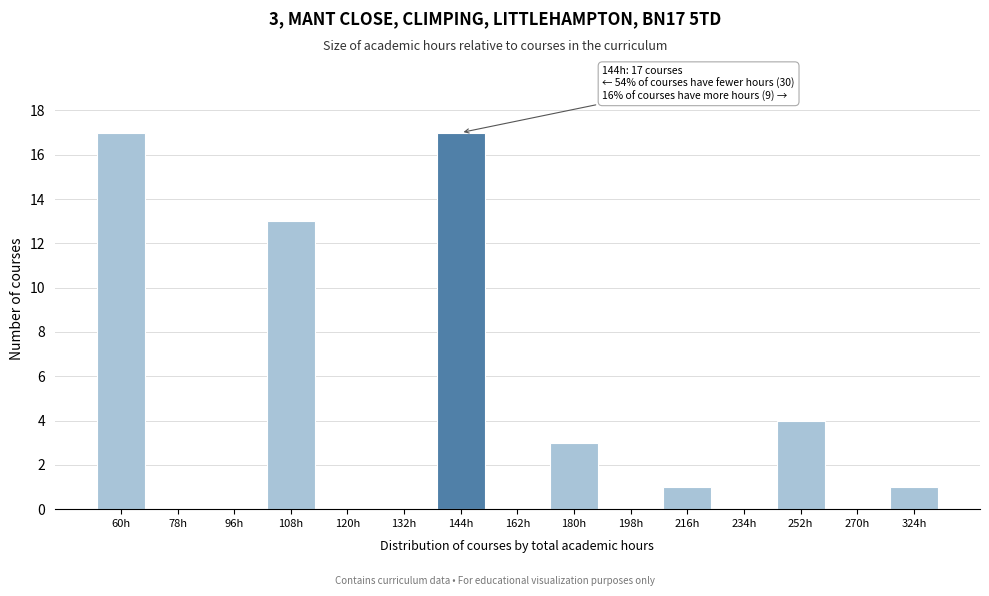

Reading right to left, what are all the values shown in this chart?

324h=1	270h=0	252h=4	234h=0	216h=1	198h=0	180h=3	162h=0	144h=17	132h=0	120h=0	108h=13	96h=0	78h=0	60h=17